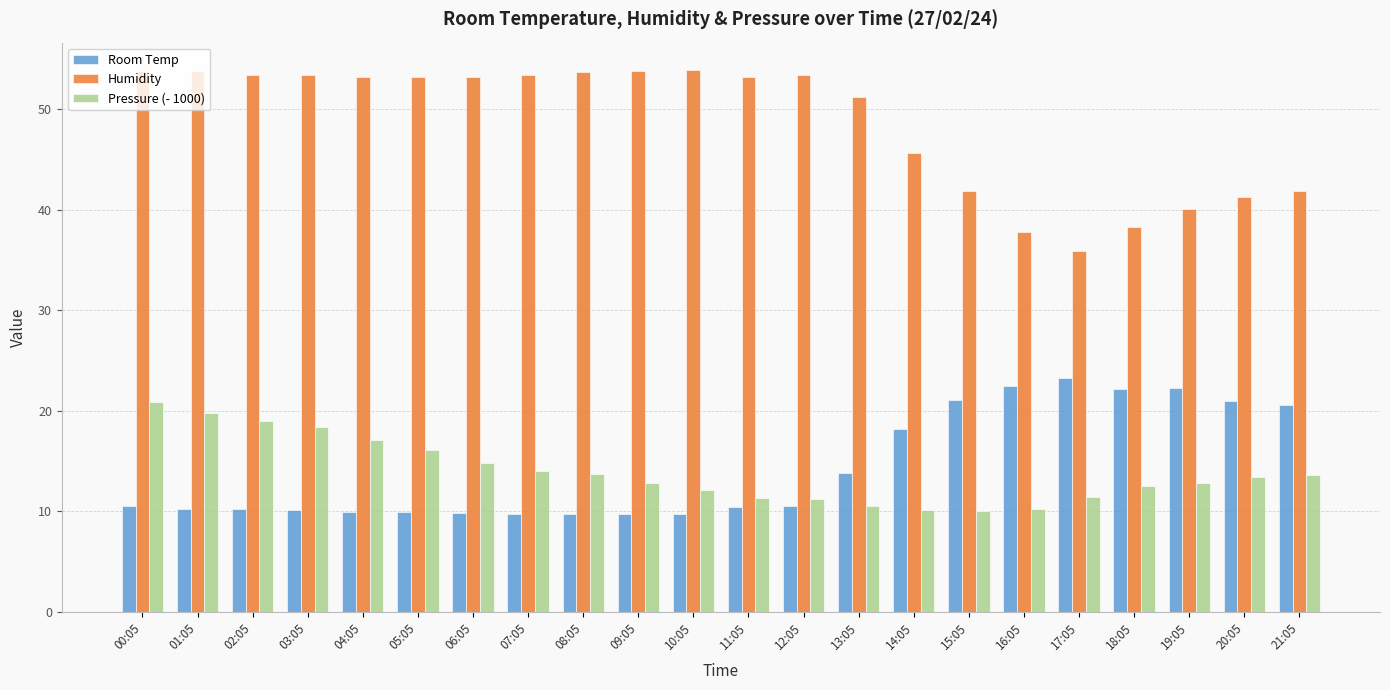

What is the label of the 14th bar from the left?

13:05